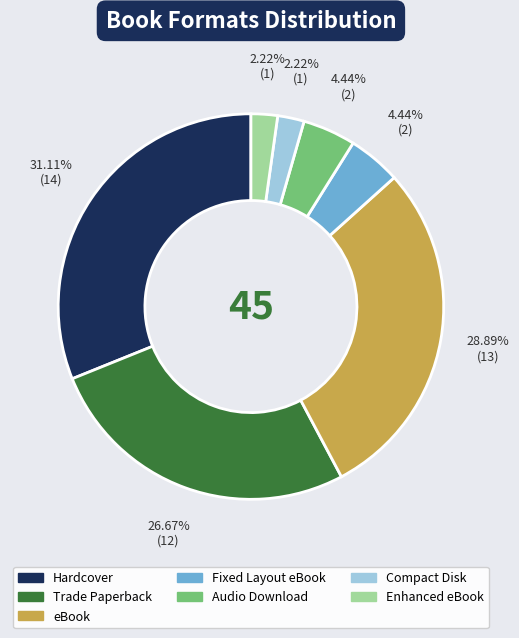

How many segments does this pie chart have?

7